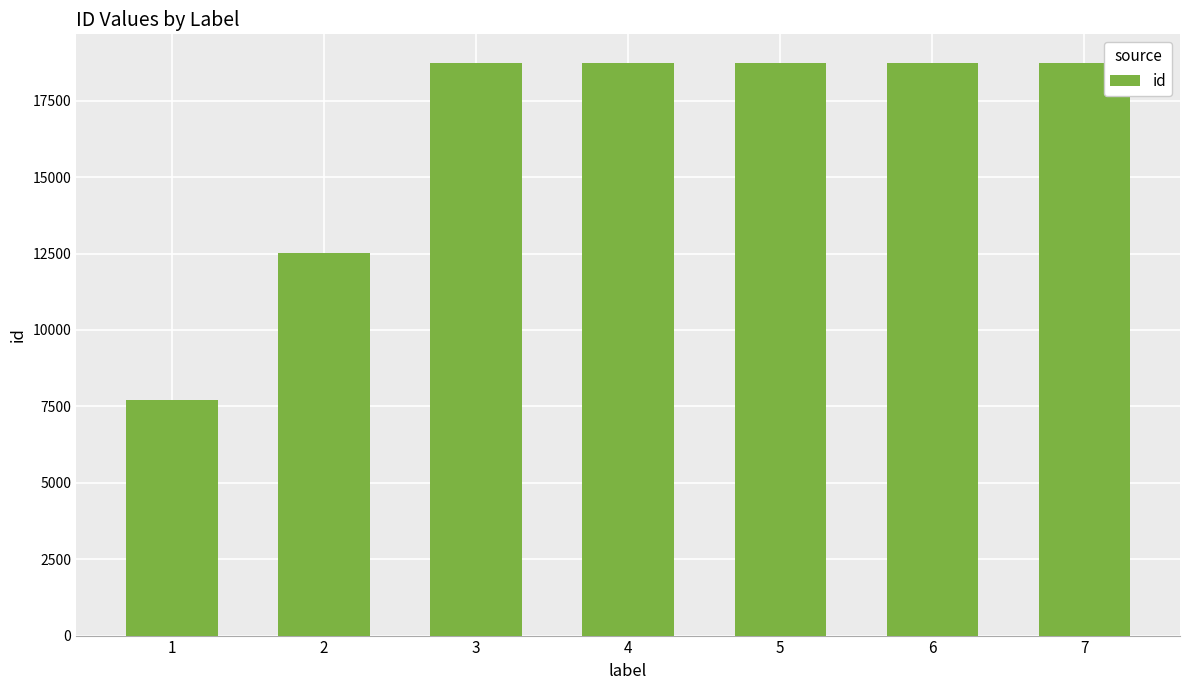

What is the approximate value at 3, to the nearest 50?

18750